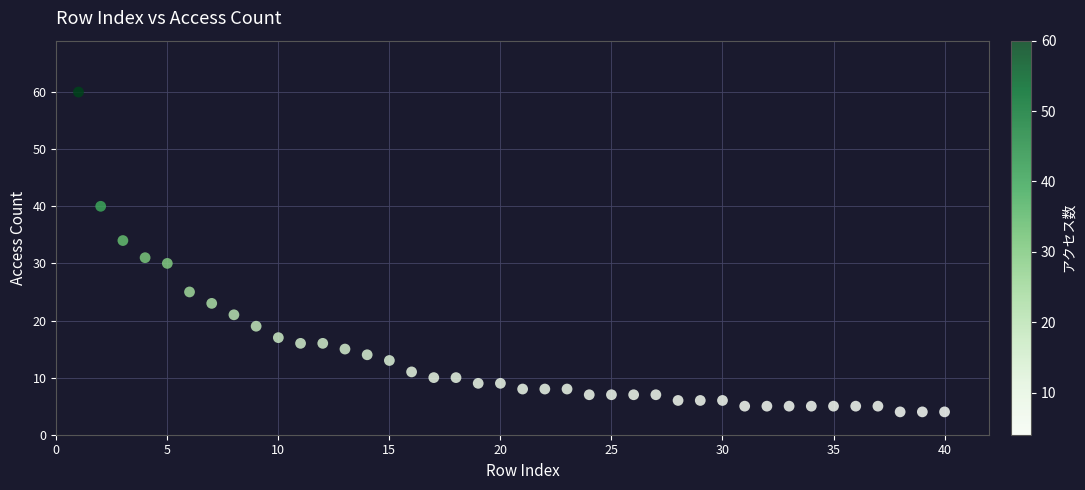

What is the range of Y values (max minus min)?

56